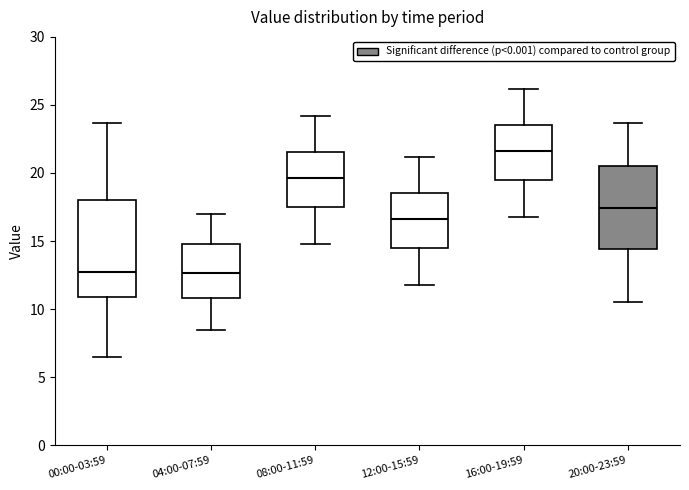

Which box is the tallest, from its lower edge to its upper edge?

00:00-03:59